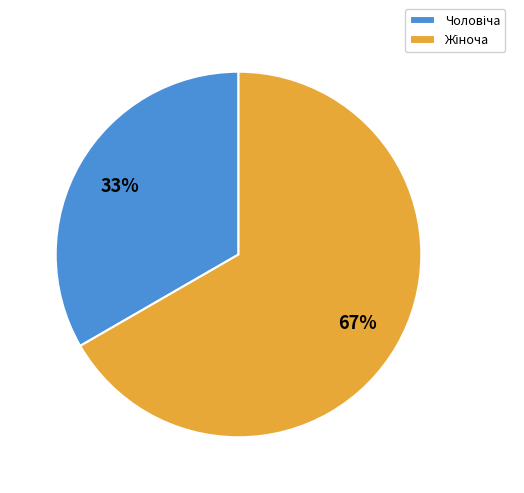

Is there any slice that represents more than half of the pie?

Yes